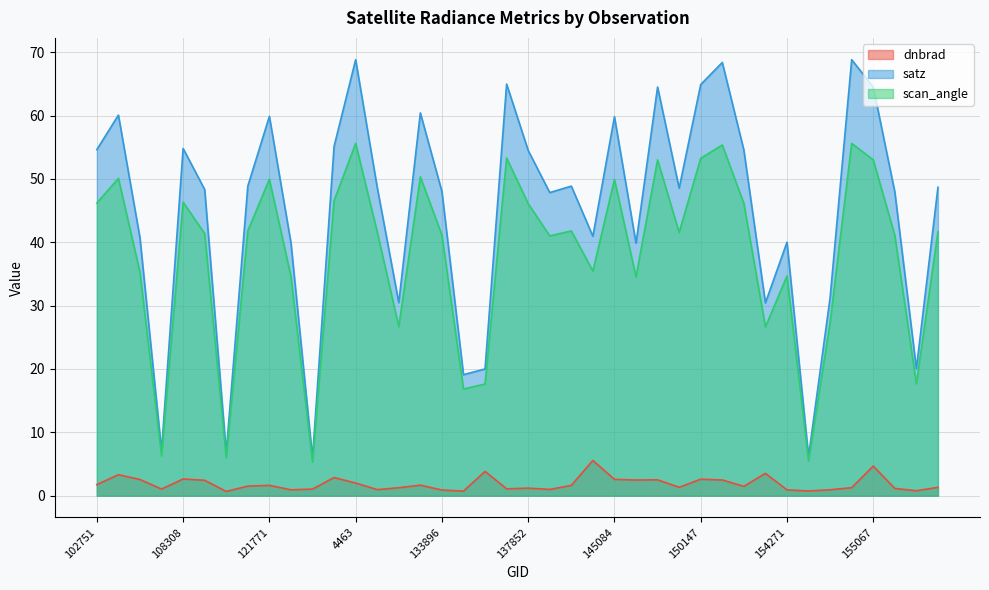

Reading left to right, what are all the values shown in this chart?

dnbrad: 1.7	3.3	2.6	1.0	2.6	2.4	0.7	1.5	1.6	0.9	1.0	2.9	2.0	1.0	1.3	1.7	0.9	0.7	3.8	1.1	1.2	1.0	1.6	5.6	2.6	2.5	2.5	1.3	2.6	2.5	1.5	3.5	0.9	0.7	0.9	1.3	4.7	1.1	0.8	1.3
satz: 54.6	60.1	40.7	7.1	54.8	48.3	6.8	48.9	59.9	39.9	6.0	55.1	68.8	48.7	30.5	60.4	48.0	19.1	20.0	65.0	54.5	47.9	48.9	41.0	59.8	39.9	64.5	48.5	64.9	68.4	54.6	30.4	40.0	6.2	31.3	68.8	64.5	47.9	20.1	48.7
scan_angle: 46.2	50.1	35.2	6.3	46.3	41.4	6.0	41.8	49.9	34.6	5.3	46.6	55.6	41.6	26.7	50.3	41.1	16.8	17.6	53.3	46.1	41.0	41.8	35.5	49.9	34.5	53.0	41.5	53.3	55.4	46.1	26.6	34.7	5.5	27.3	55.6	53.0	41.1	17.7	41.7